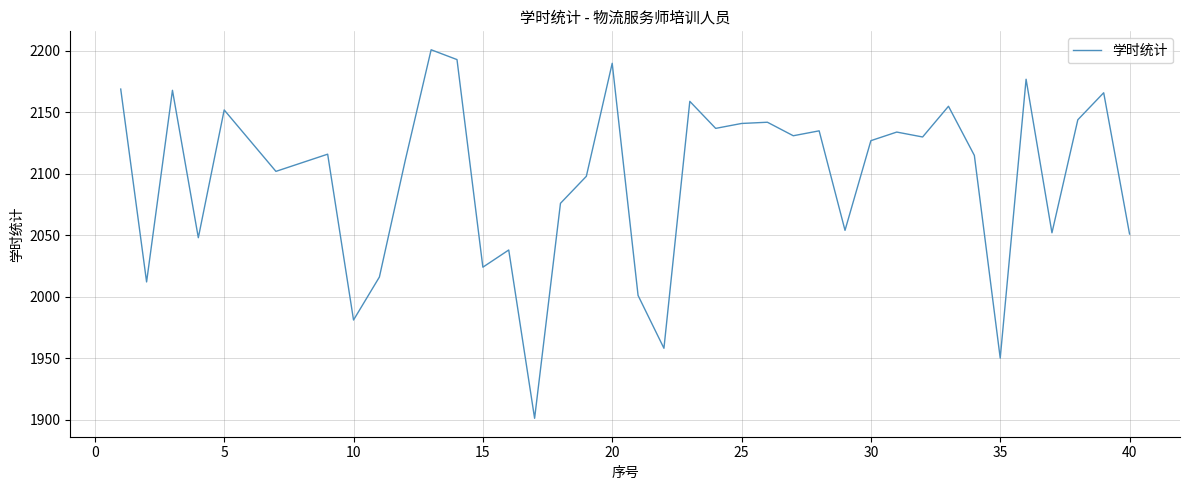

What is the difference between the second highest and minimum values?

292